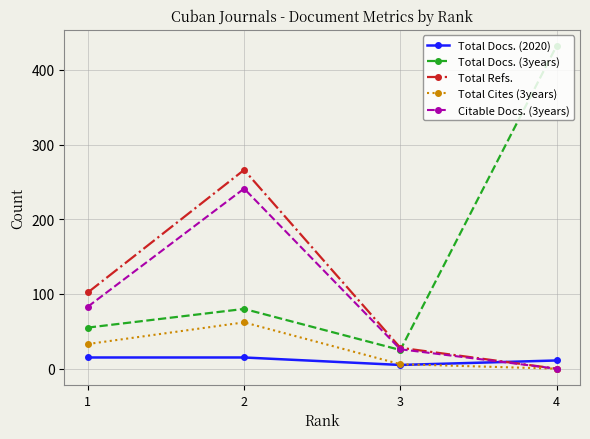

Reading left to right, what are all the values shown in this chart?

Total Docs. (2020): 1=15	2=15	3=5	4=11
Total Docs. (3years): 1=55	2=80	3=25	4=432
Total Refs.: 1=102	2=266	3=28	4=0
Total Cites (3years): 1=33	2=62	3=6	4=0
Citable Docs. (3years): 1=83	2=241	3=26	4=0